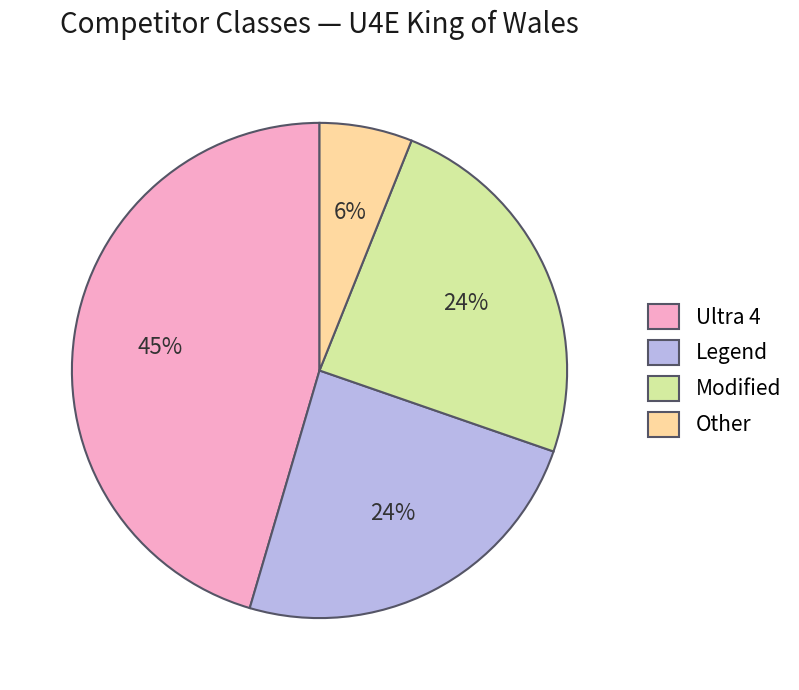

Count the number of slices in the pie.

4